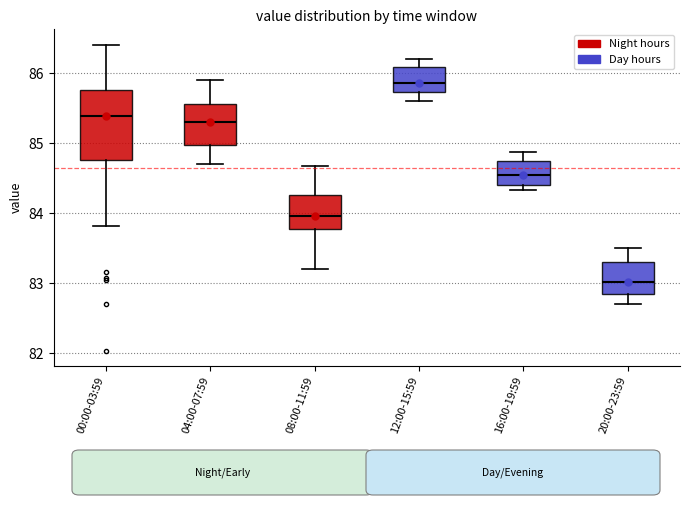

Which box's median line is the lowest?

20:00-23:59